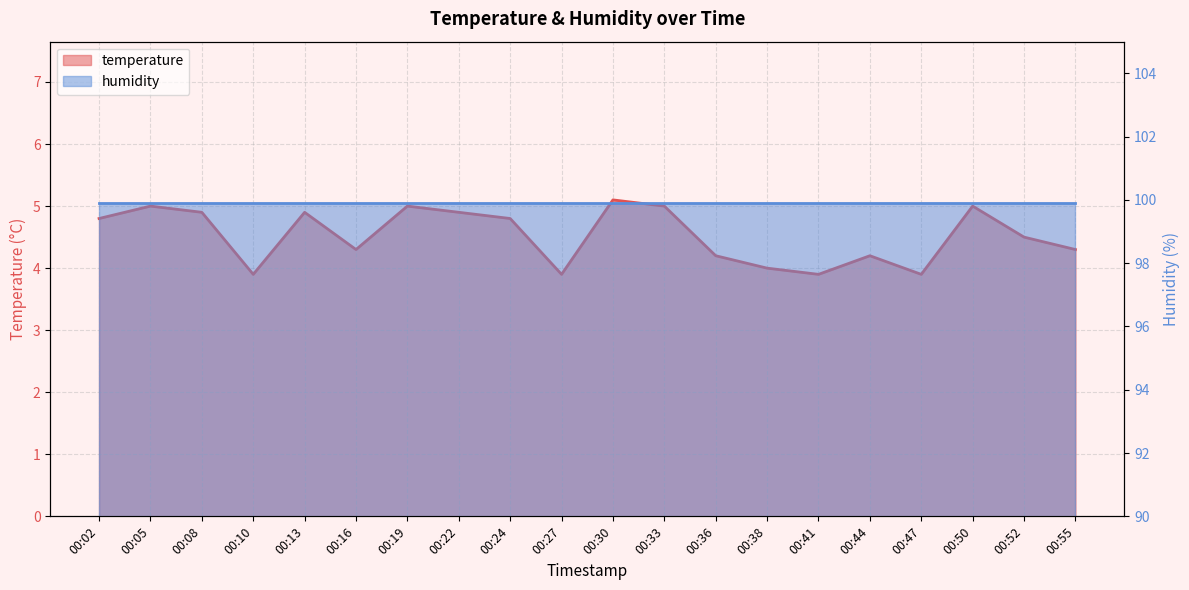

The value at 00:22 is 4.9. True or false?

True